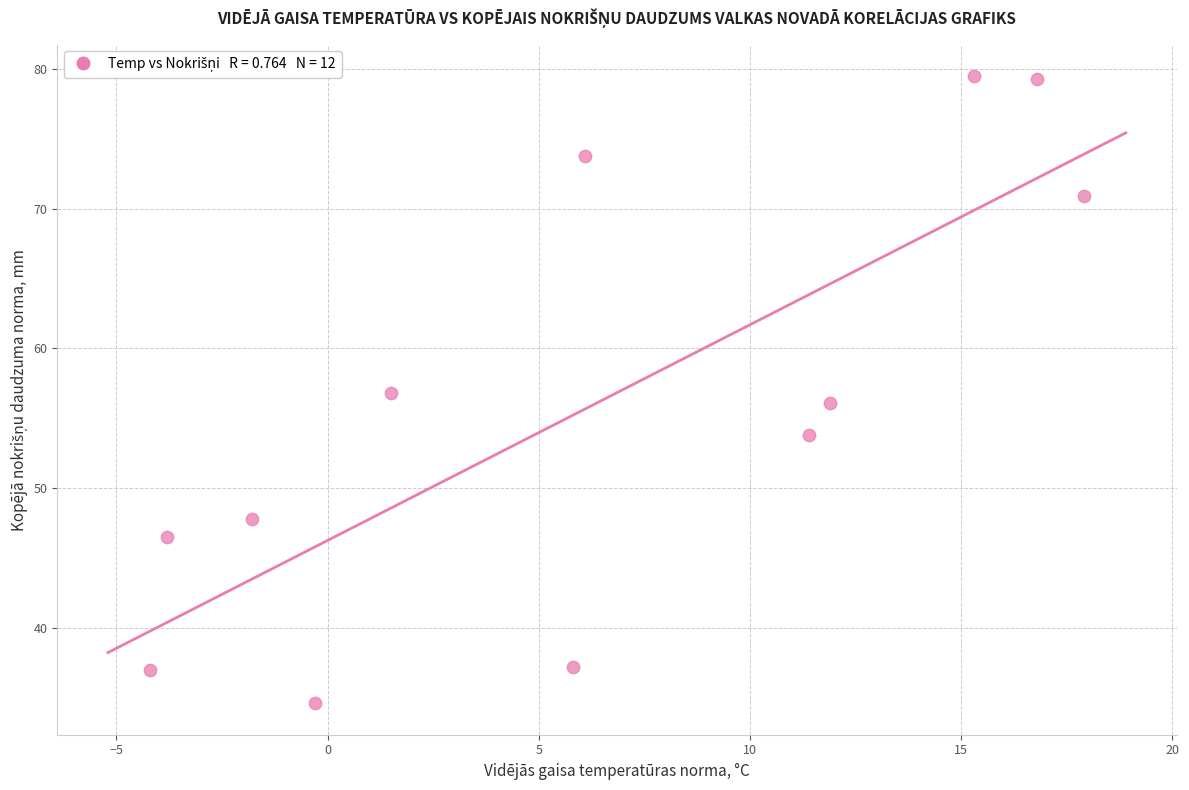

What is the average Y value?

56.1